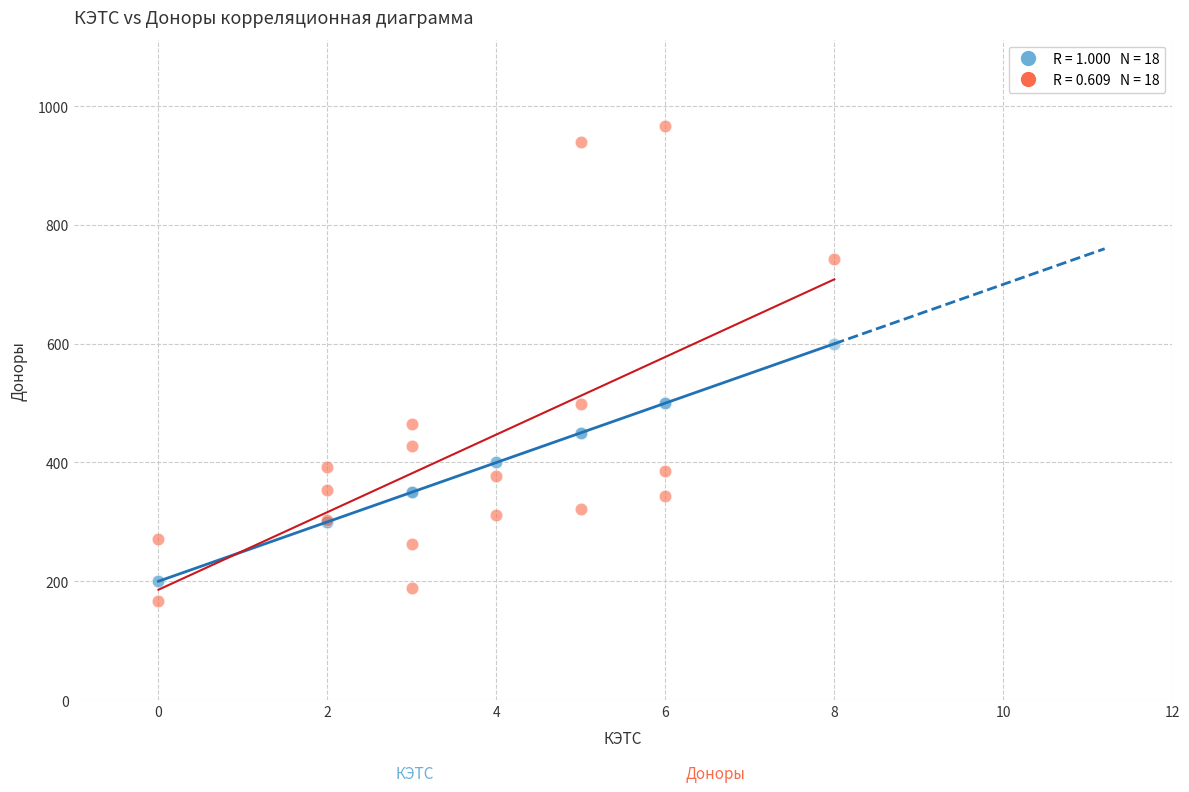

Across all series, what Y value is closest to 567?

600